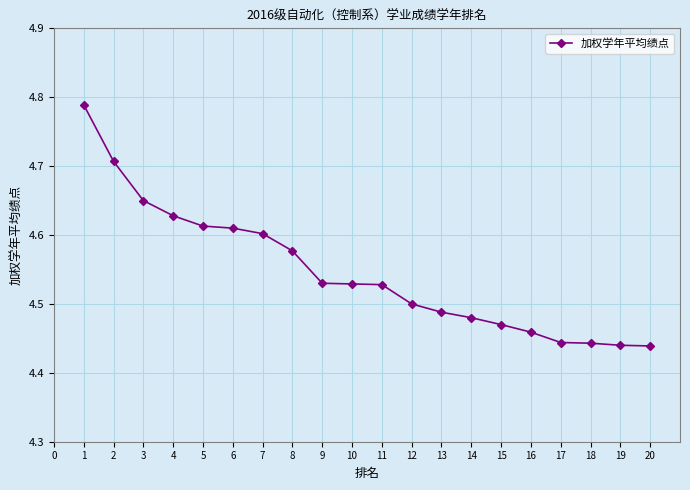

Count the values in the range 4 to 5.

20